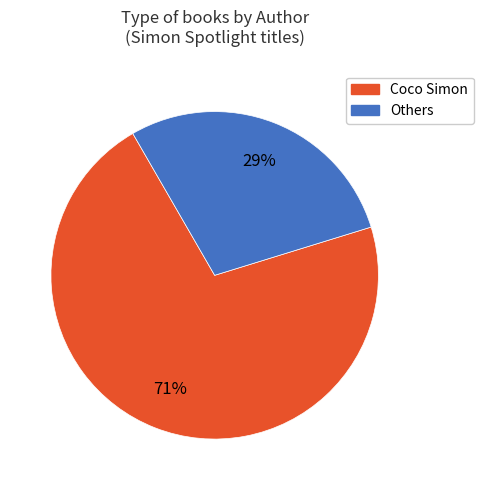

Is there any slice that represents more than half of the pie?

Yes